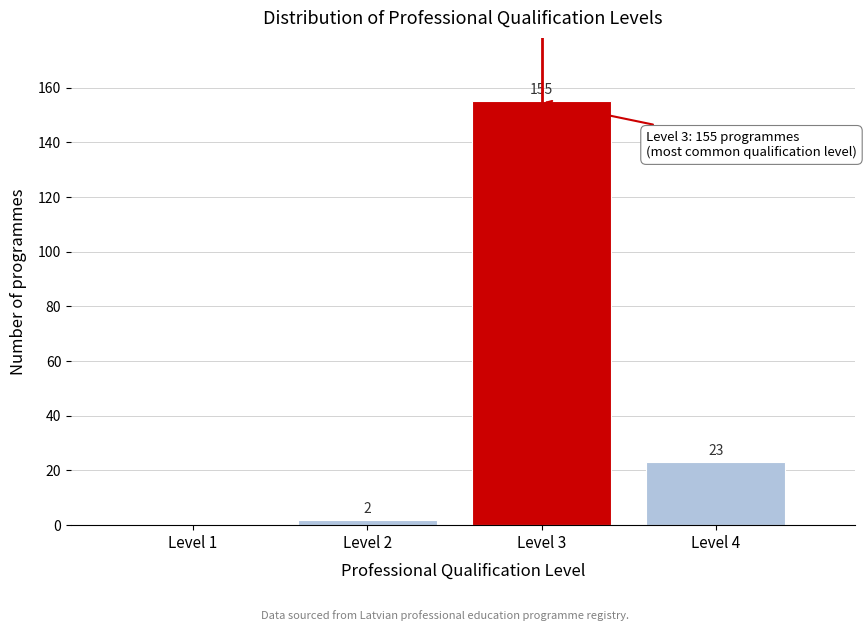

Reading left to right, list all the values displayed in this chart.

Level 1=0	Level 2=2	Level 3=155	Level 4=23